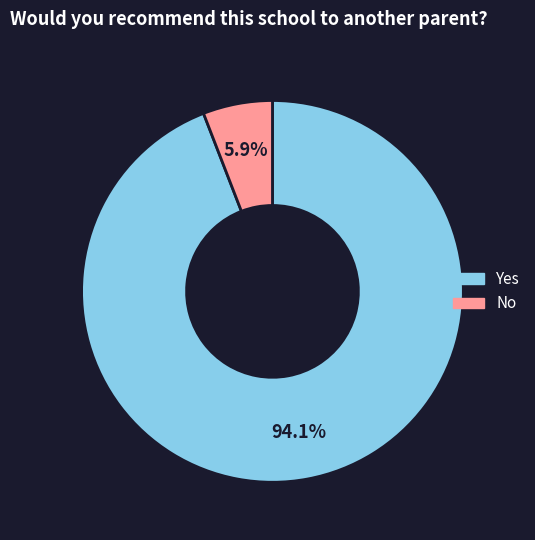

To the nearest percent, what is the combined percentage of No and Yes?

100%